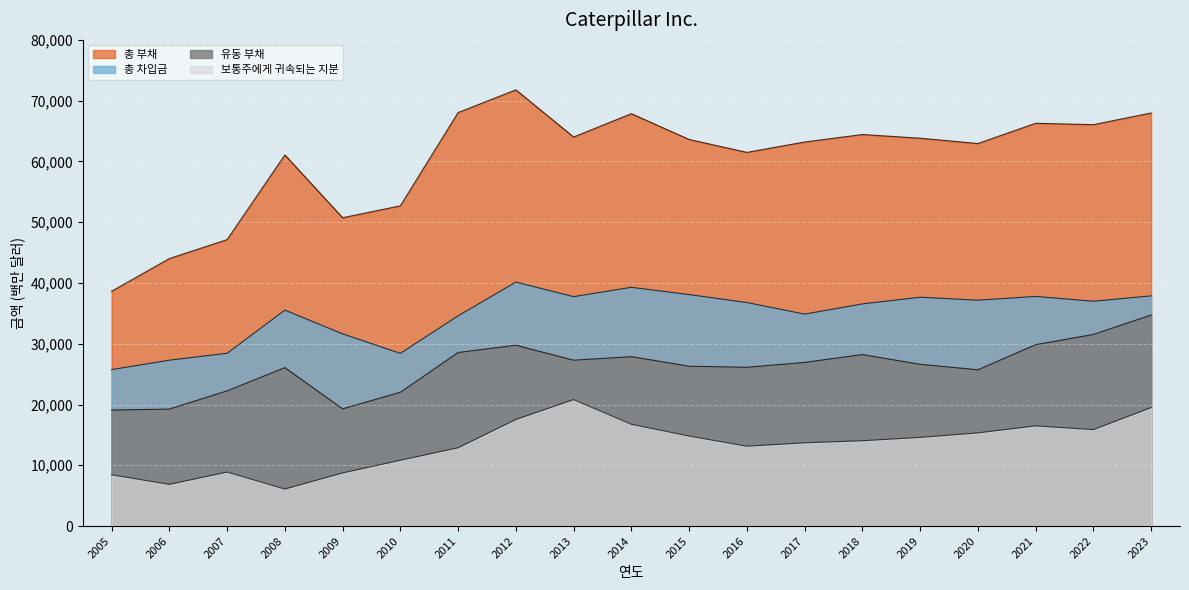

What is the value of the 총 차입금 point at the 18th from the left?

36993